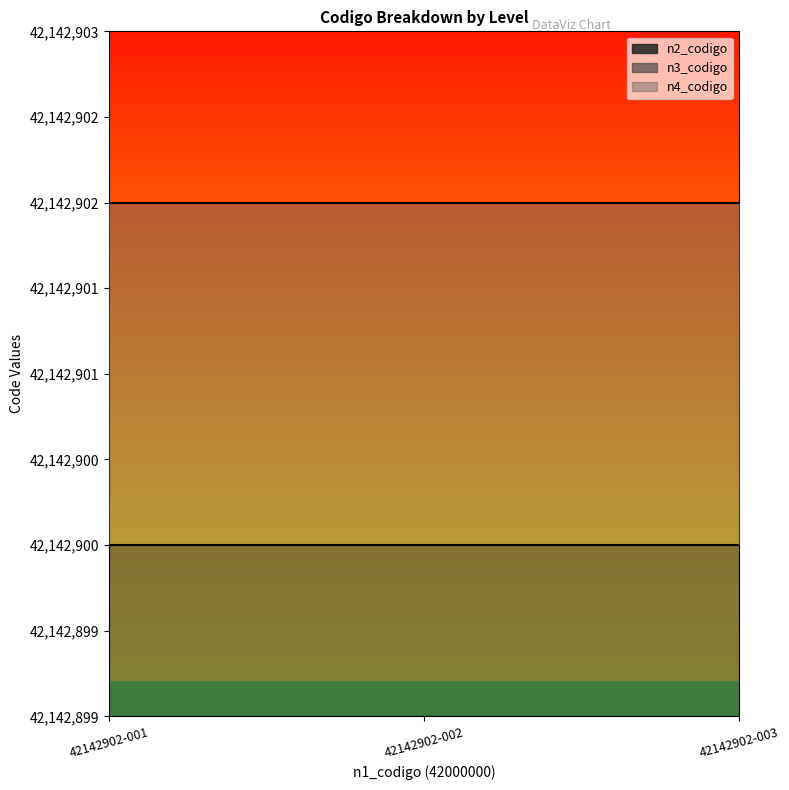

At which category is the sum across all series the highest?

42142902-001